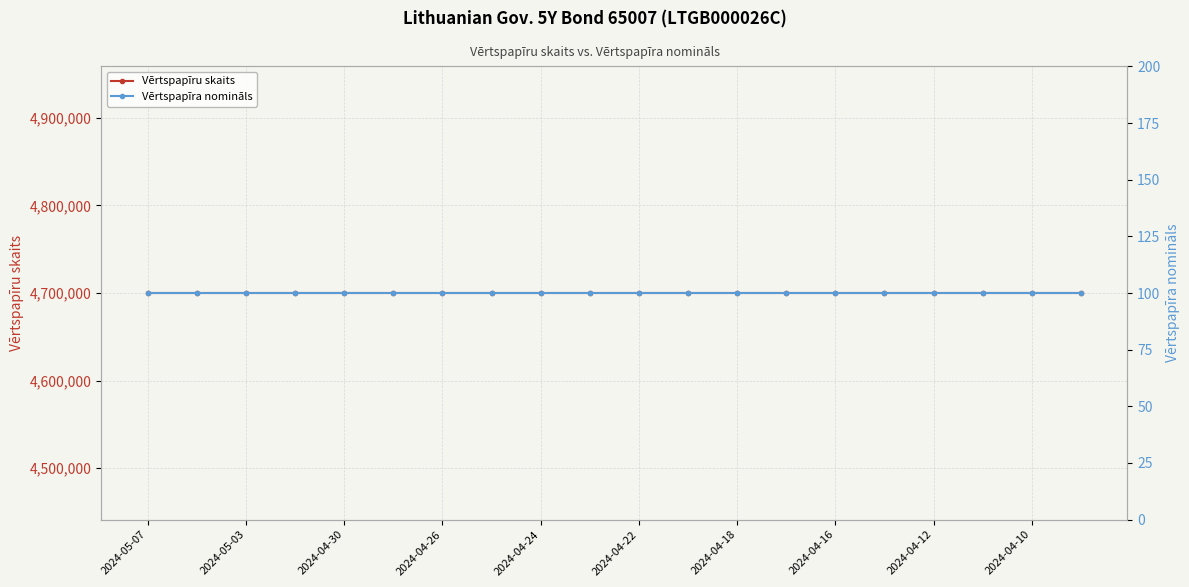

True or false: Vērtspapīra nomināls and Vērtspapīru skaits cross at least once.

False